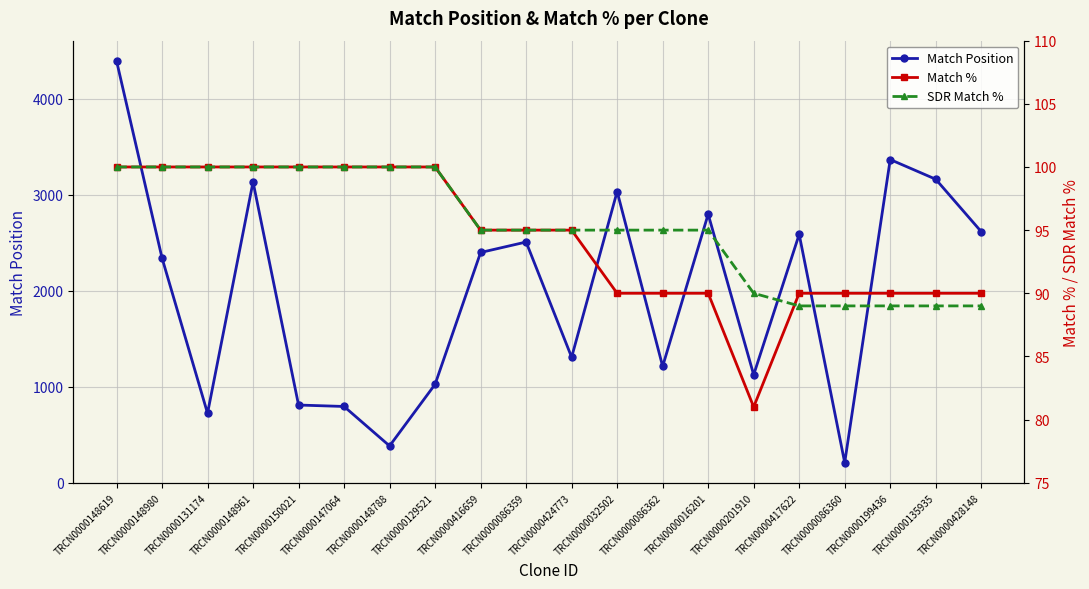

List the labels in order of SDR Match % value, largest first.

TRCN0000148619, TRCN0000148980, TRCN0000131174, TRCN0000148961, TRCN0000150021, TRCN0000147064, TRCN0000148788, TRCN0000129521, TRCN0000416659, TRCN0000086359, TRCN0000424773, TRCN0000032502, TRCN0000086362, TRCN0000016201, TRCN0000201910, TRCN0000417622, TRCN0000086360, TRCN0000199436, TRCN0000135935, TRCN0000428148